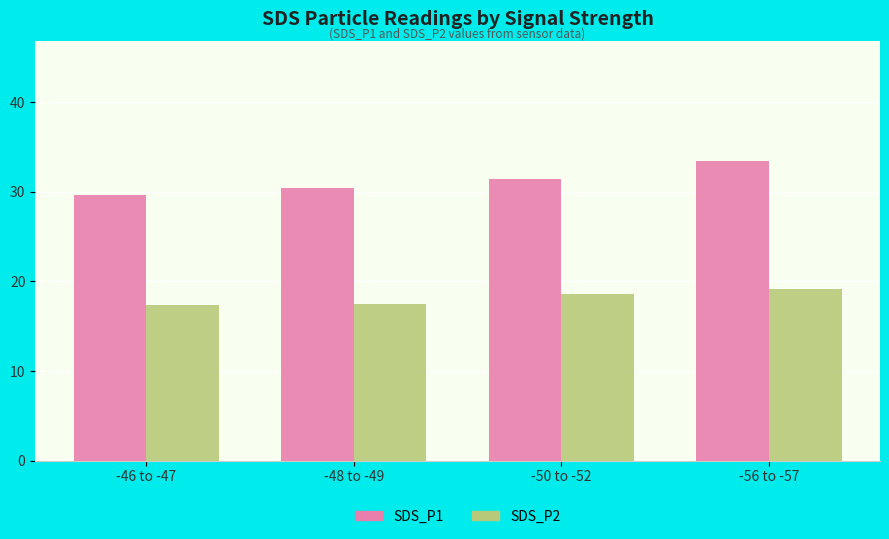

The SDS_P1 series shows 30.4 at -48 to -49. True or false?

True